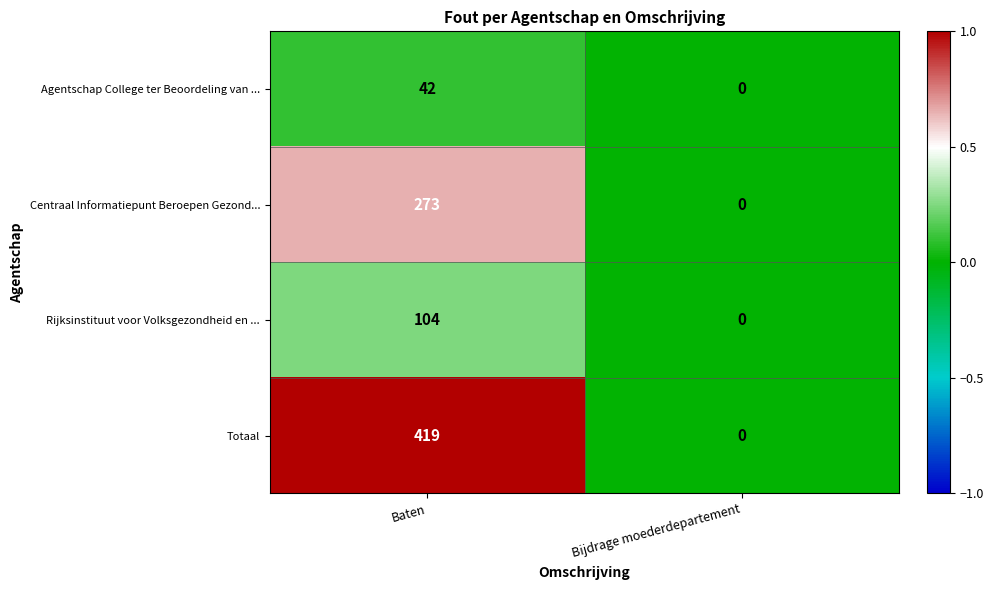

Count the number of data series in this chart.

4